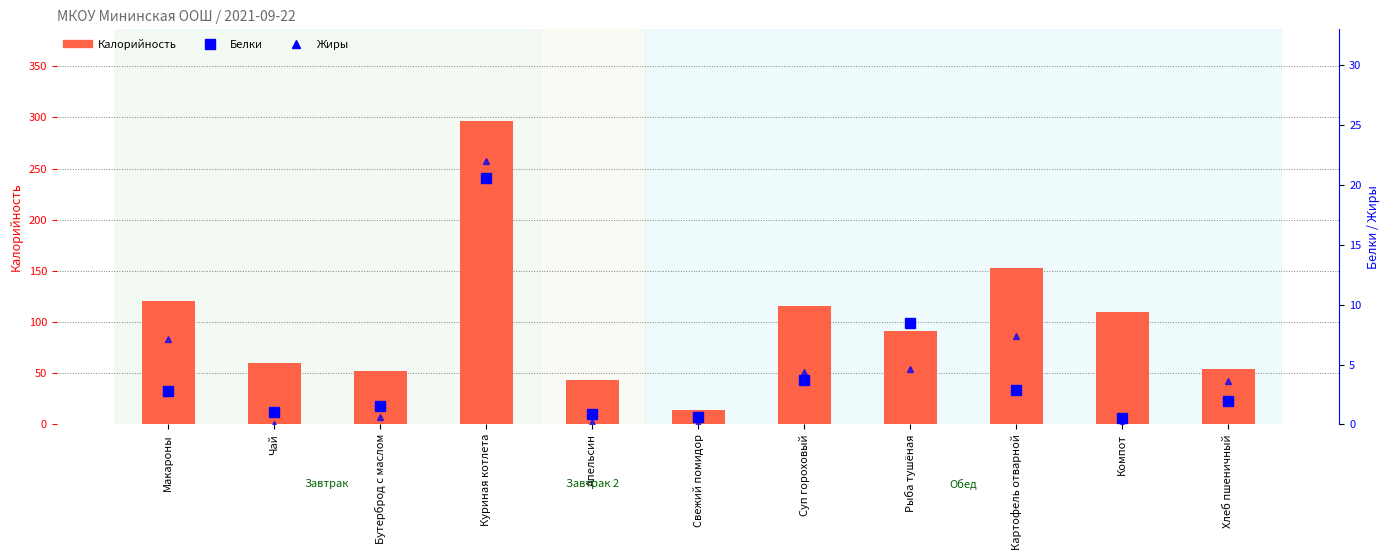

At which label is Белки closest to 10?

Рыба тушёная